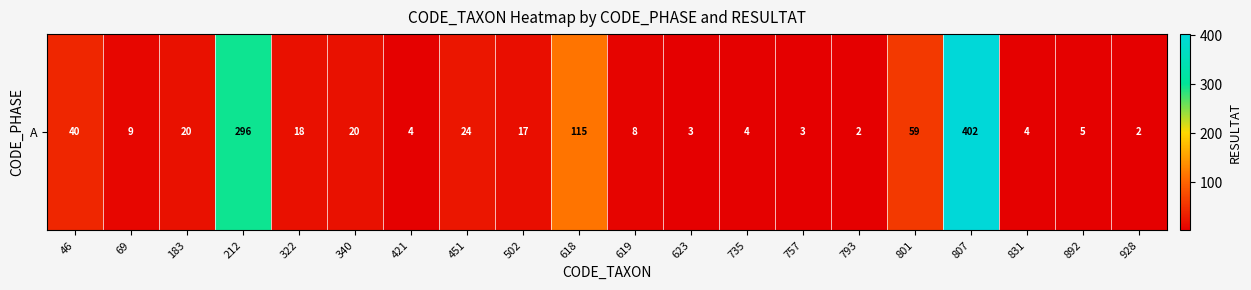

At which label is the value closest to 202?

618